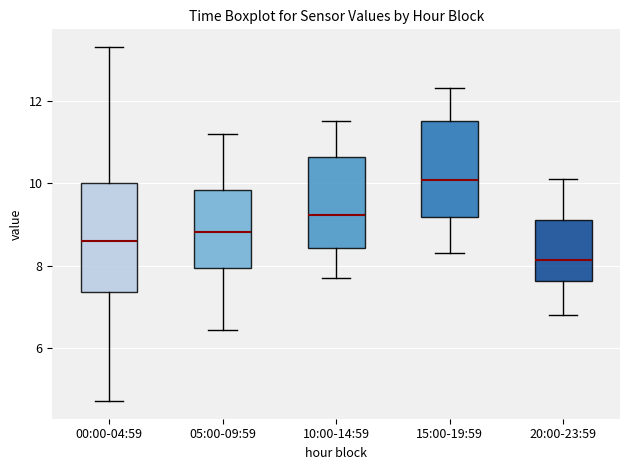

Which box's median line is the lowest?

20:00-23:59